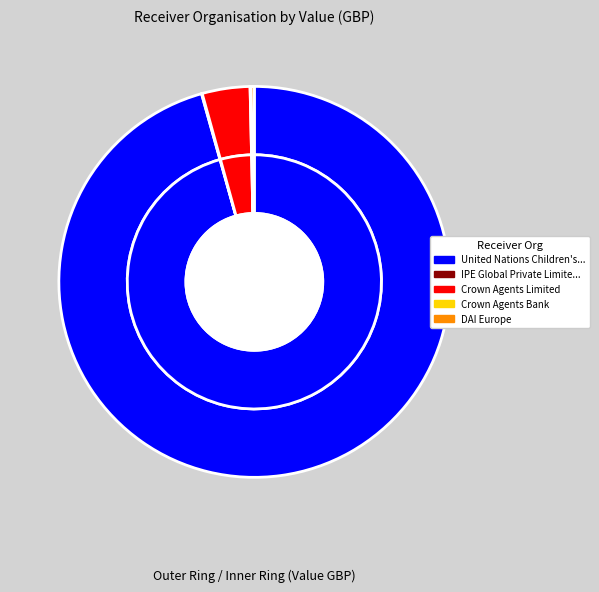

What is the ratio of the value at Crown Agents Bank to the value at IPE Global Private Limited?

1.5